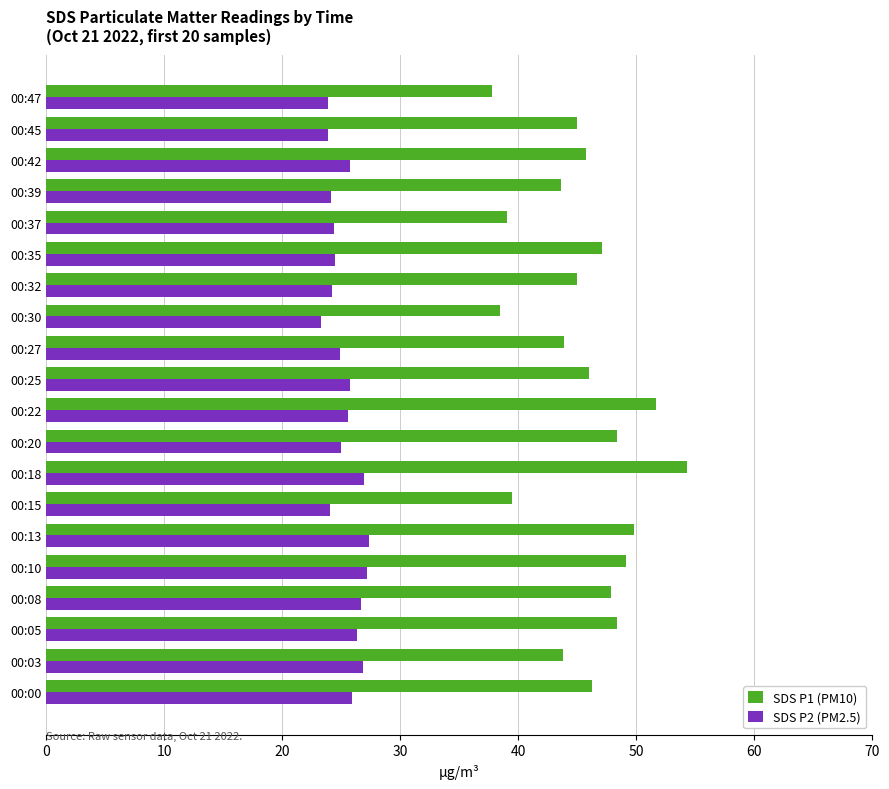

What is the difference between the maximum and minimum values in the SDS P2 (PM2.5) series?

4.1